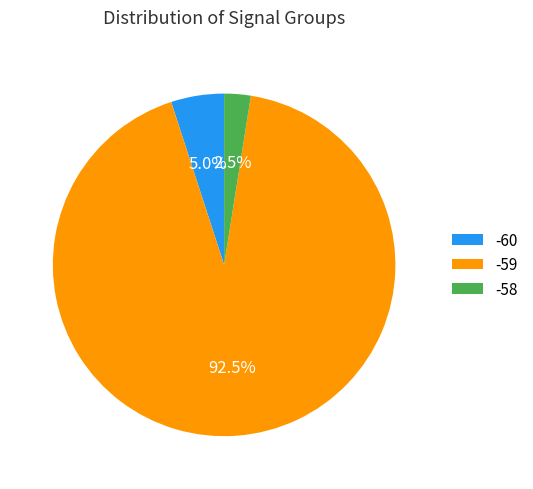

Which slice is the smallest?

-58